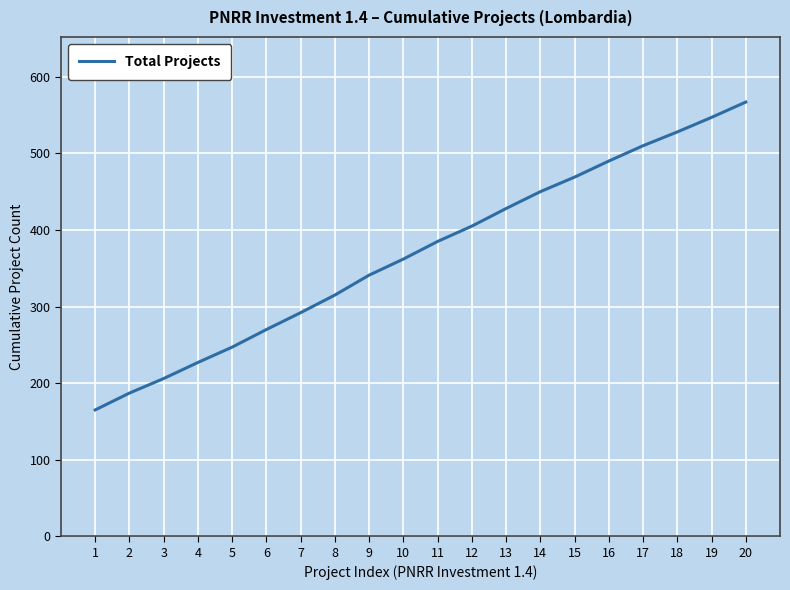

Reading left to right, transcribe all the data shown in this chart.

165	187	206	227	247	270	292	315	341	362	385	405	428	450	469	490	510	528	547	567